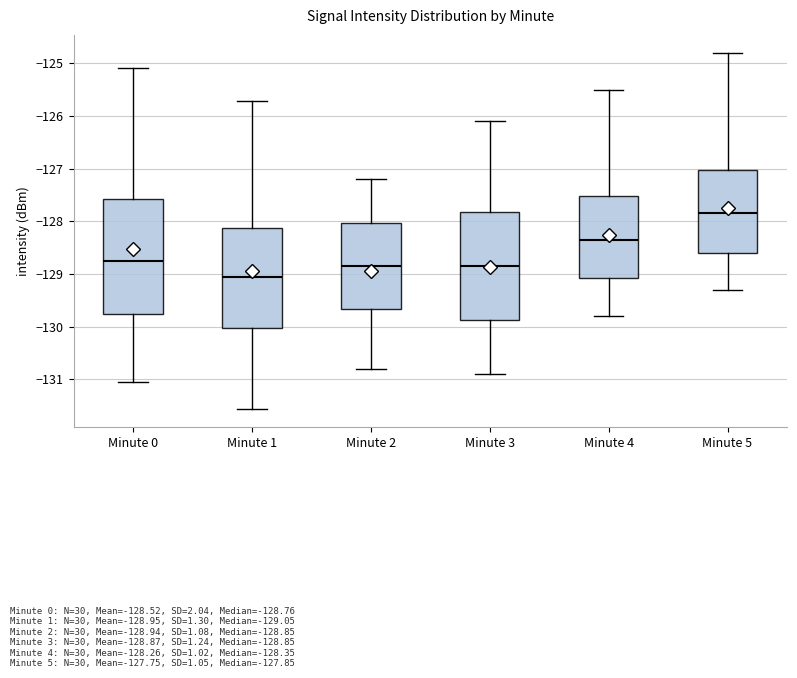

Where is the upper edge of the box for Minute 4 on the y-axis? The values are not printed on the chart, so give them approximately, as read against the axis.

-127.5